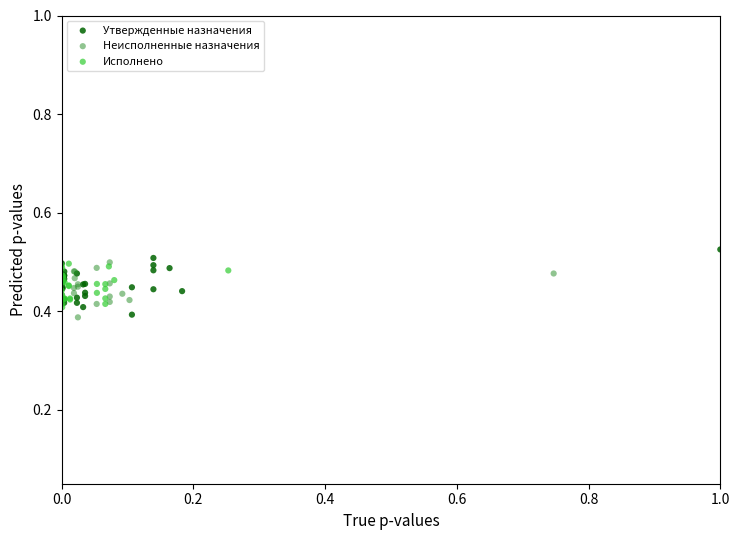

What are all the series names shown in the legend?

Утвержденные назначения, Неисполненные назначения, Исполнено